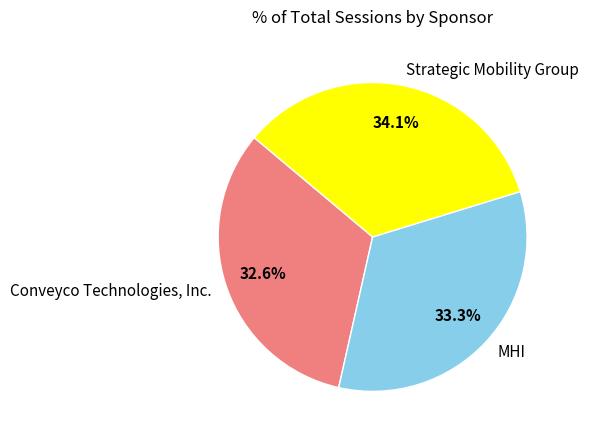

Is it true that Strategic Mobility Group is 49% of the pie?

False